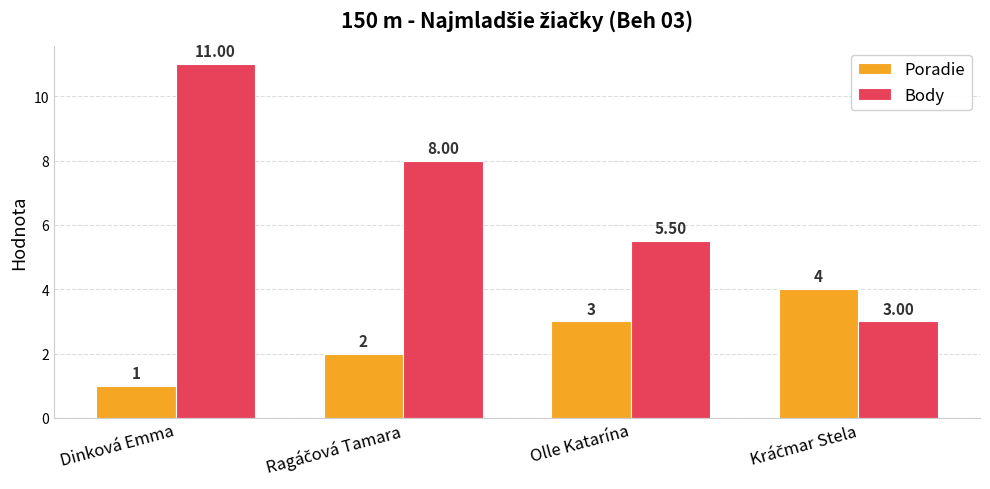

Does the chart contain stacked bars?

No